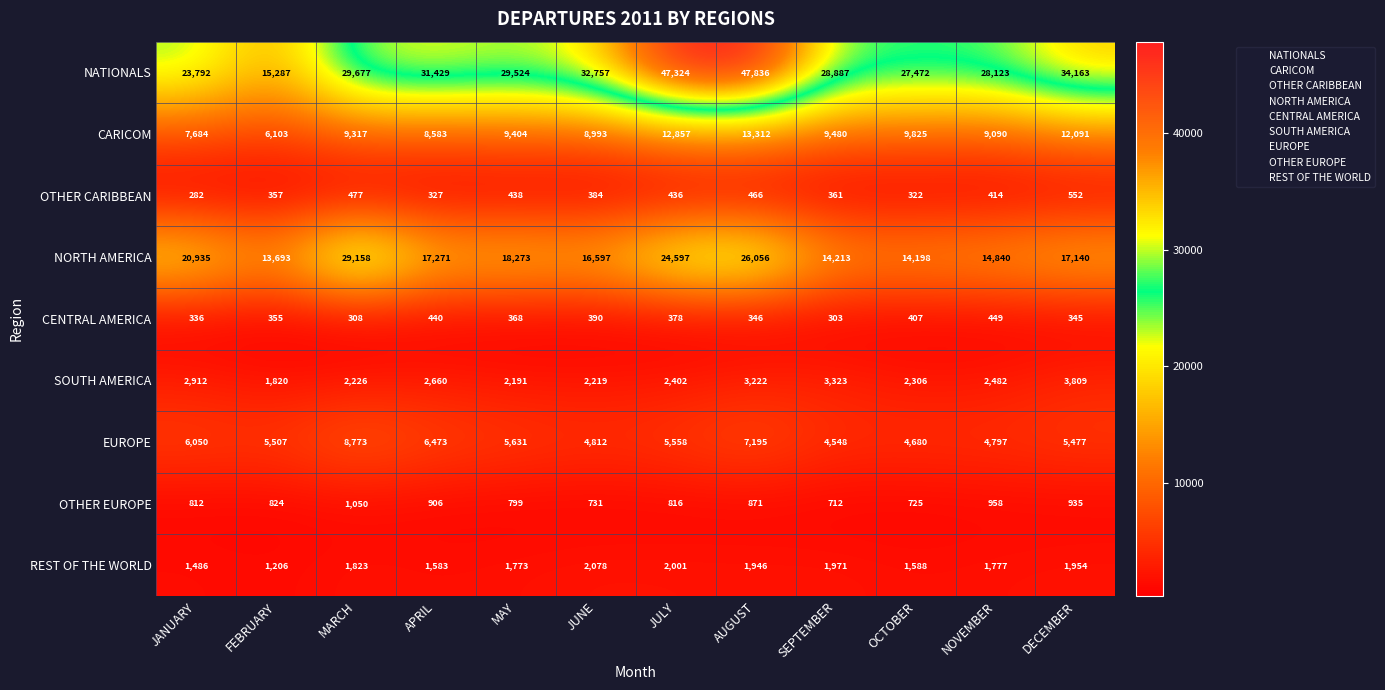

Count the number of categories in the chart.

12